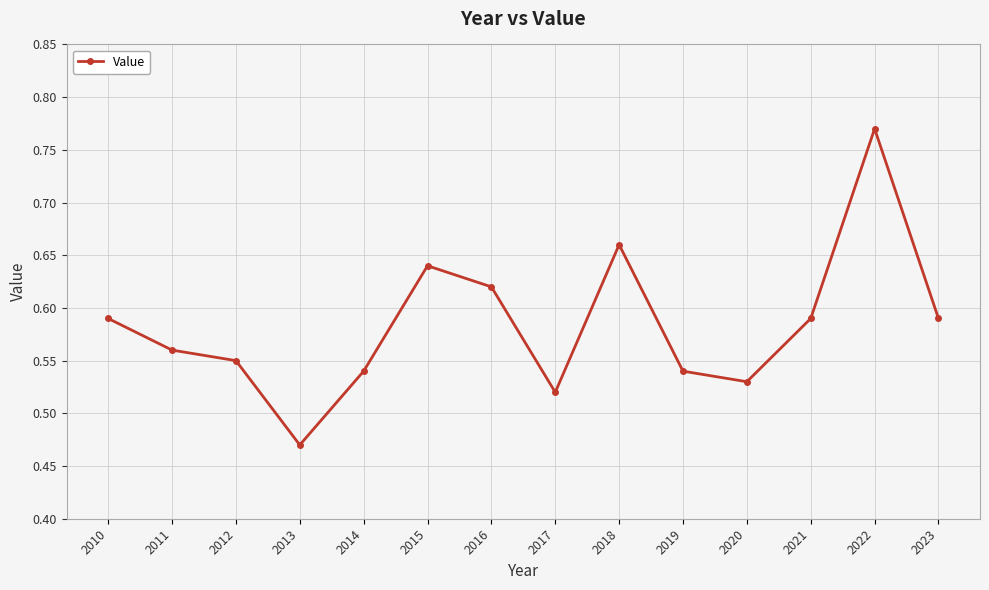

At which category does the chart reach its minimum across all series?

2013